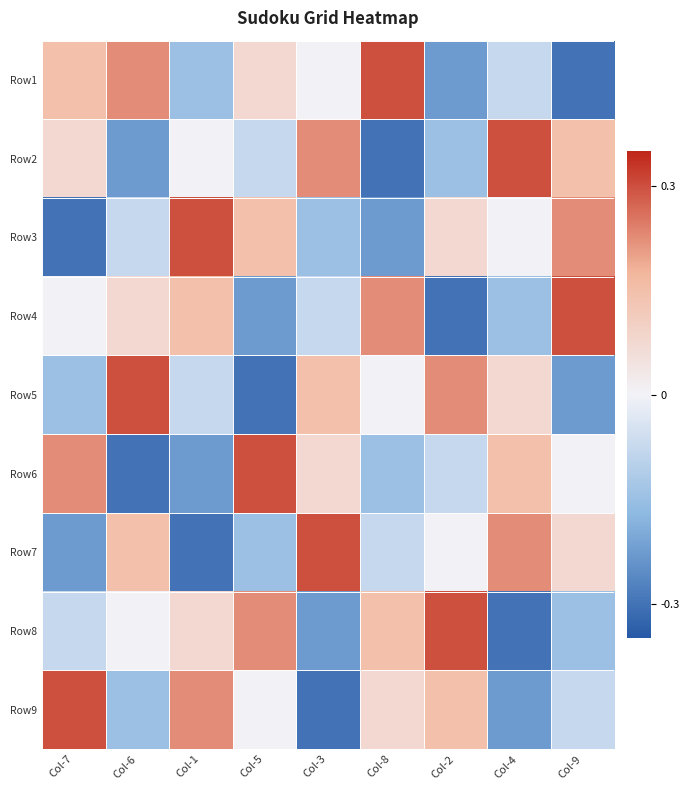

Which label corresponds to the largest value in the chart?

Col-8